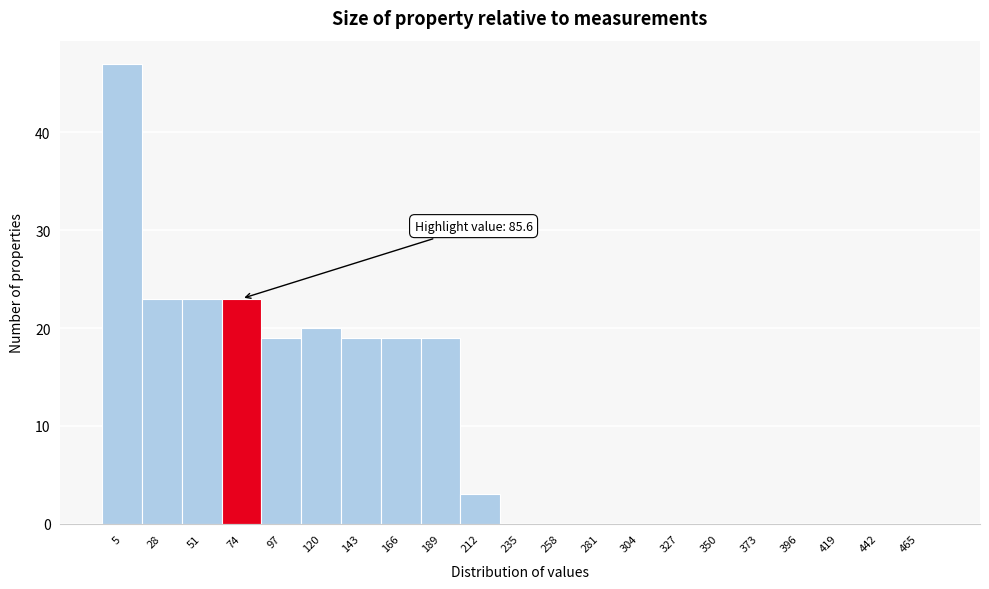

Reading left to right, extract all data points from this chart.

5=47	28=23	51=23	74=23	97=19	120=20	143=19	166=19	189=19	212=3	235=0	258=0	281=0	304=0	327=0	350=0	373=0	396=0	419=0	442=0	465=0